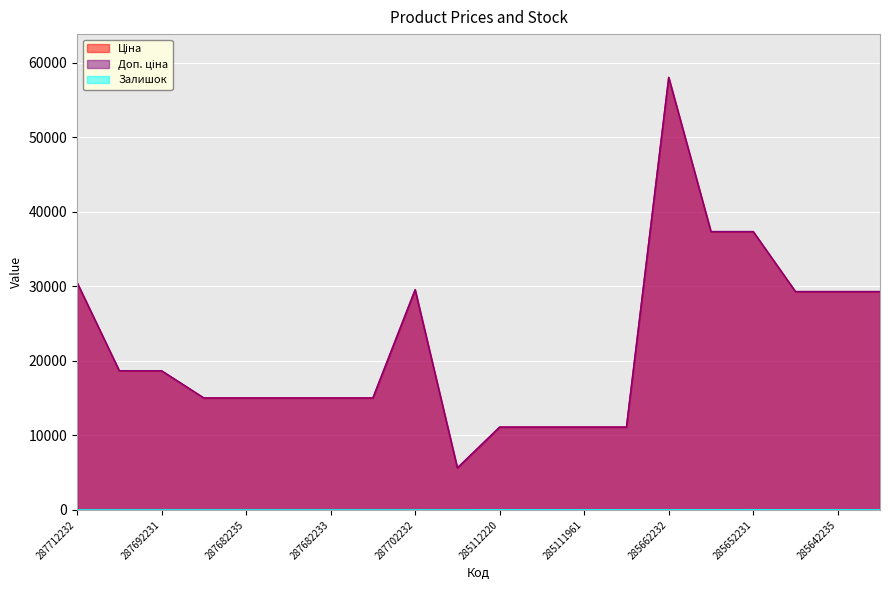

The Доп. ціна series shows 29294.9 at 285642234. True or false?

True